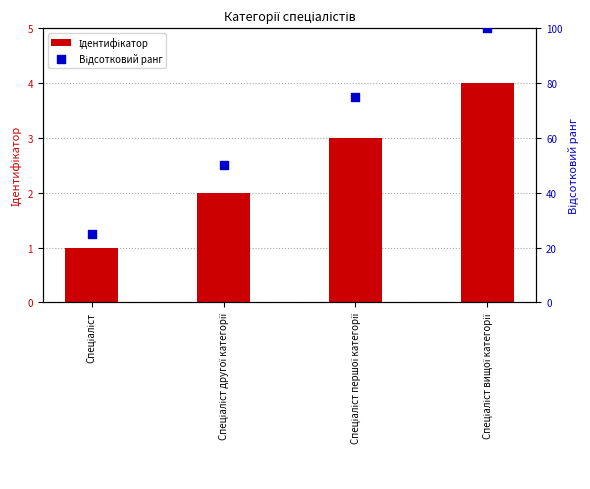

Which series has the largest total across all categories?

Відсотковий ранг